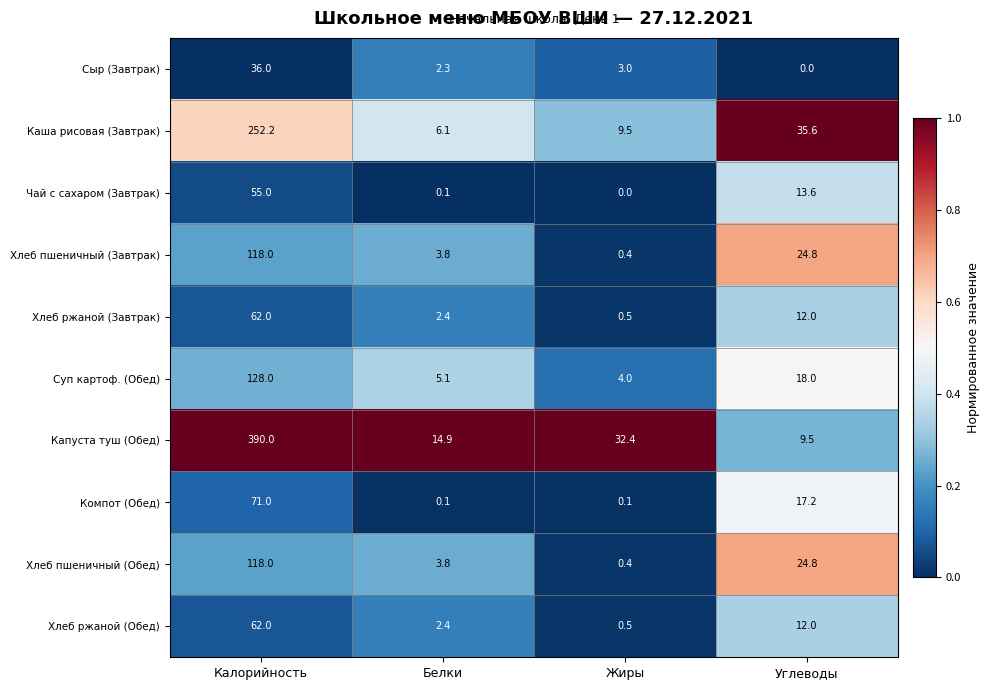

What value does the Хлеб ржаной (Обед) series have at Белки?

2.4